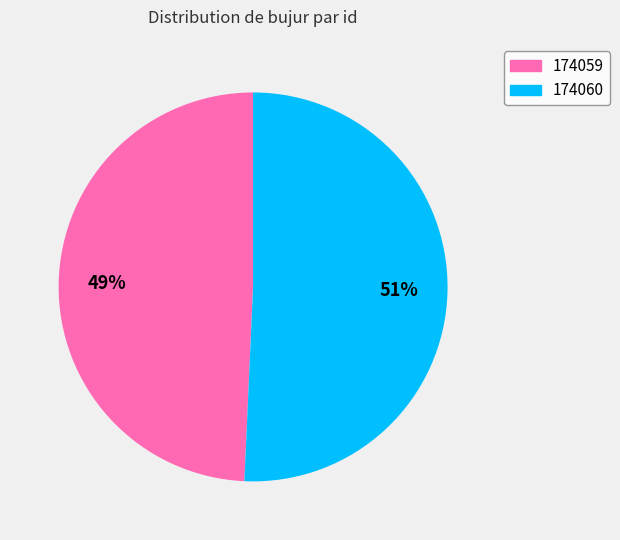

Is it true that 174060 is 43% of the pie?

False